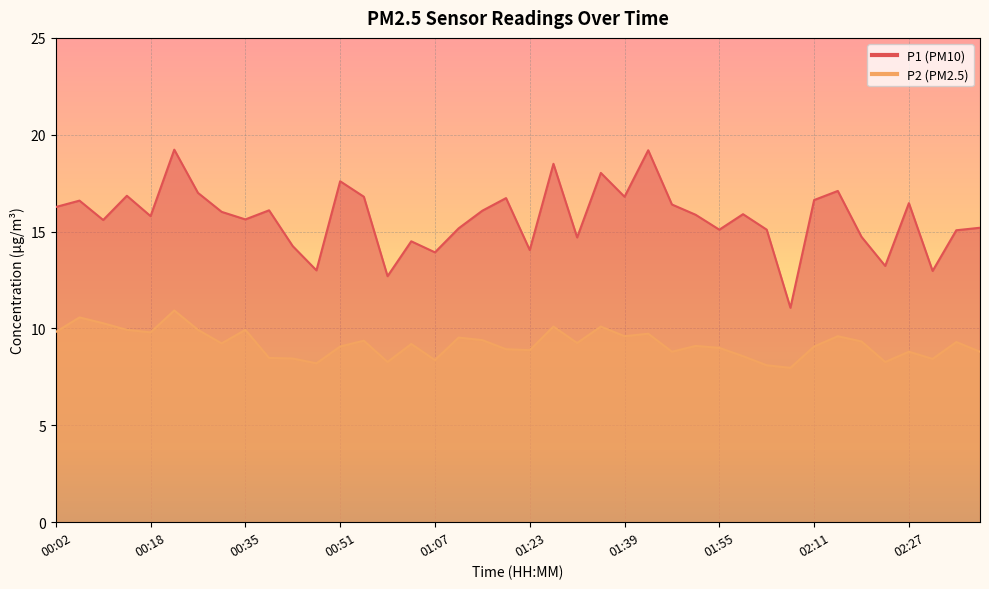

Between 00:51 and 01:47, which is larger?

00:51